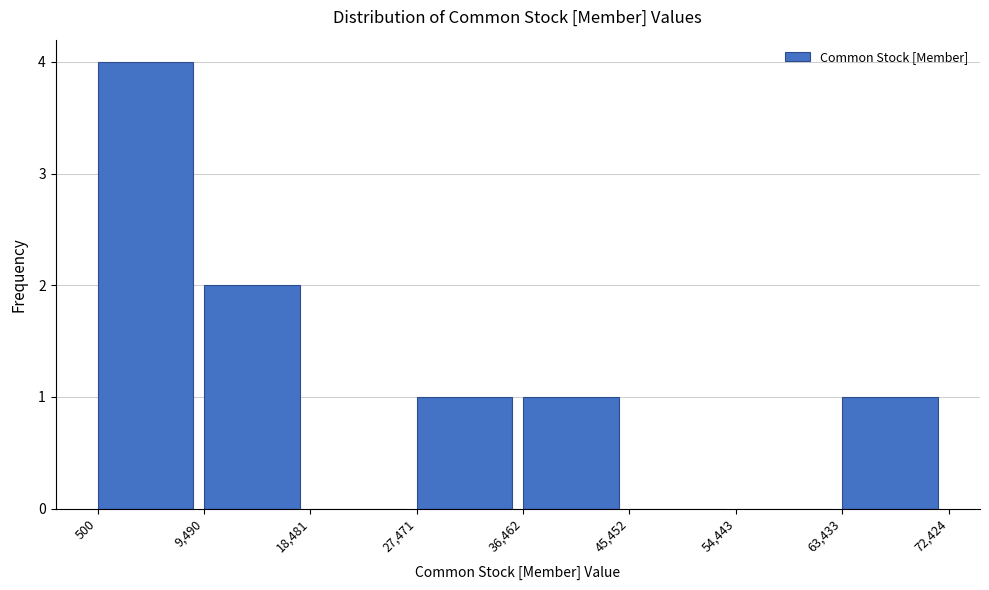

Reading left to right, list every bar in this chart as the range it spans on the x-axis followed by its height. The values are not printed on the chart, so give them approximately, as read against the axis.

500 to 9,490: 4
9,490 to 18,481: 2
18,481 to 27,471: 0
27,471 to 36,462: 1
36,462 to 45,452: 1
45,452 to 54,443: 0
54,443 to 63,433: 0
63,433 to 72,424: 1